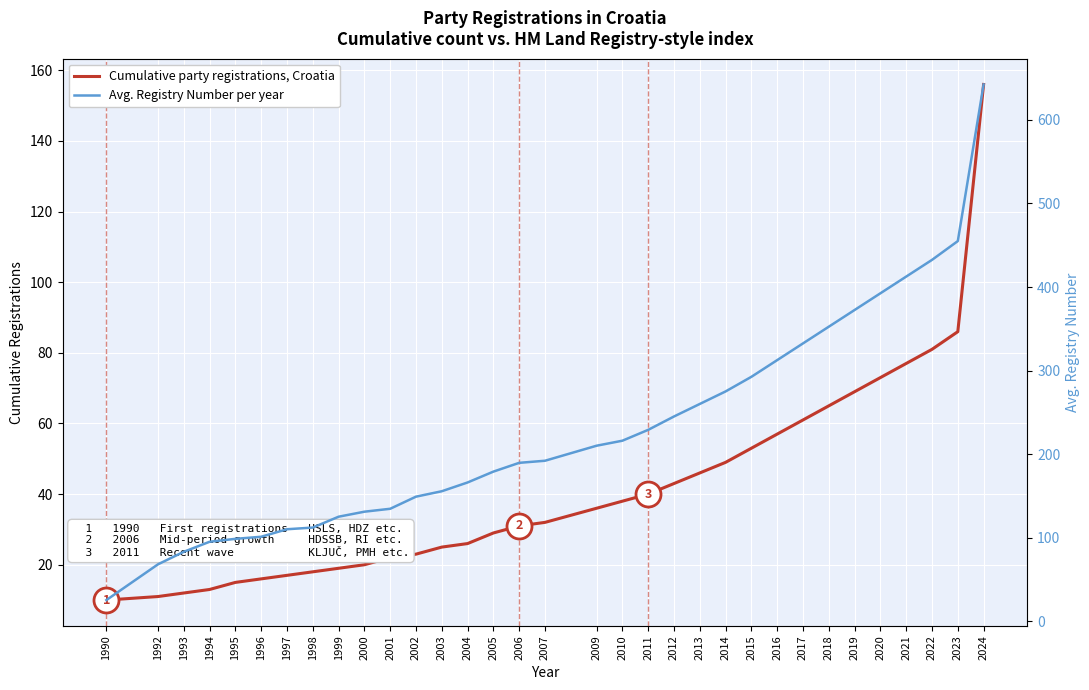

True or false: Avg. Registry Number per year and Cumulative party registrations, Croatia cross at least once.

False